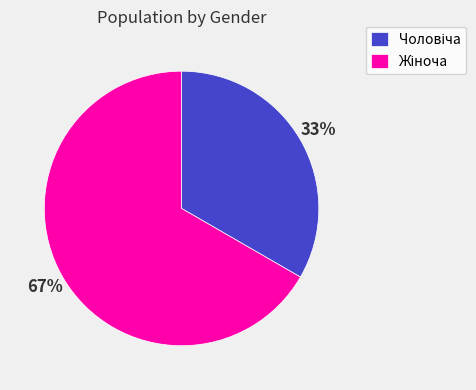

Does any single category account for the majority?

Yes